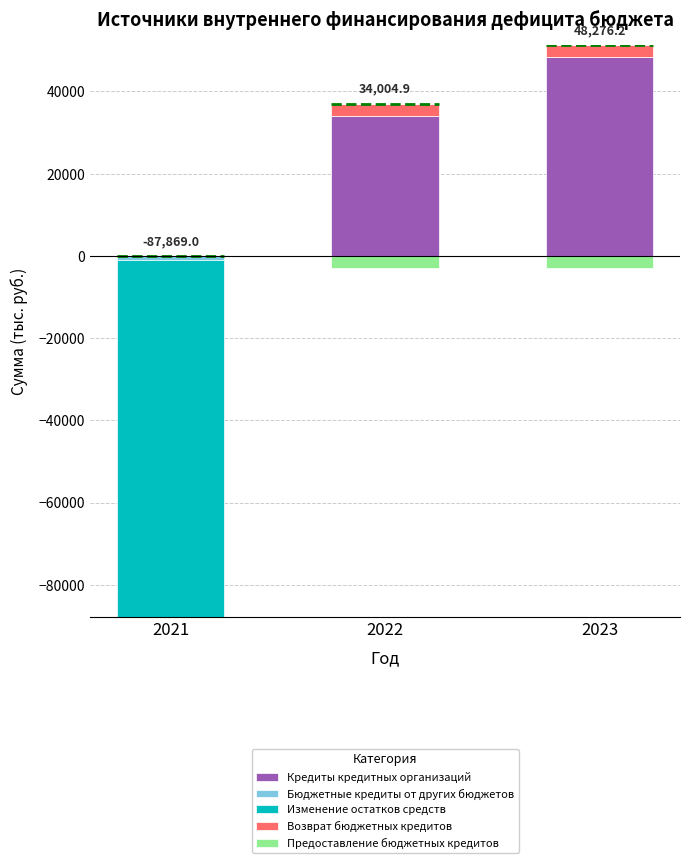

At which label is Изменение остатков средств closest to 0?

2021